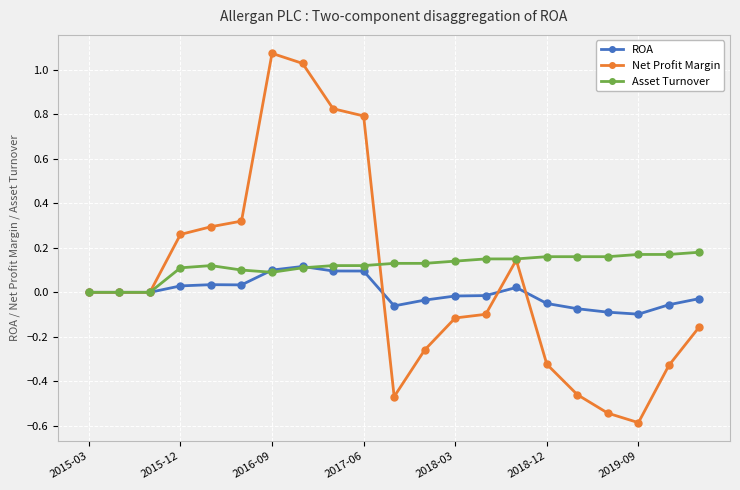

True or false: ROA has more than 2 interior local peaks.

True